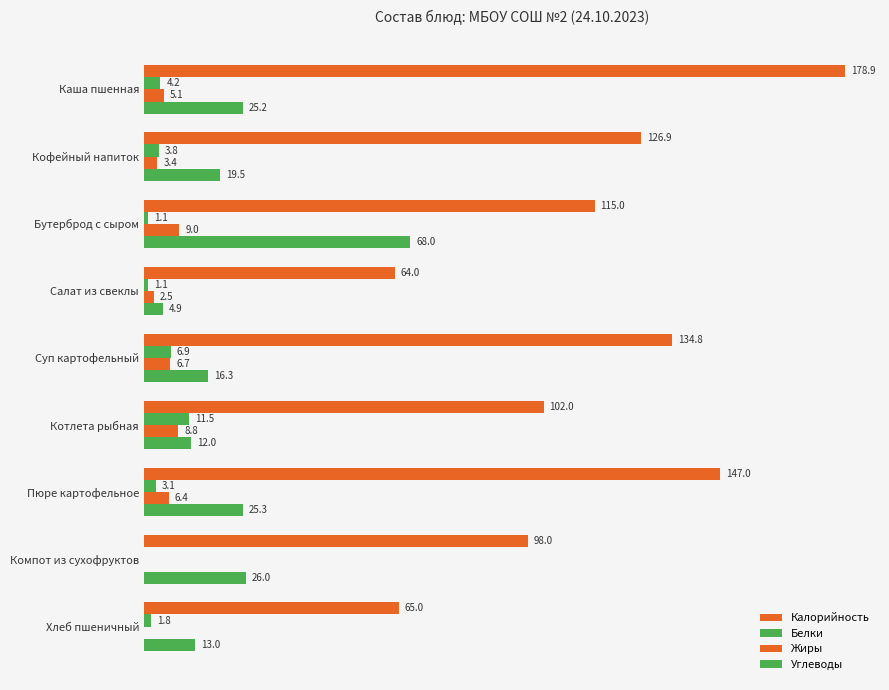

Are the bars horizontal?

Yes